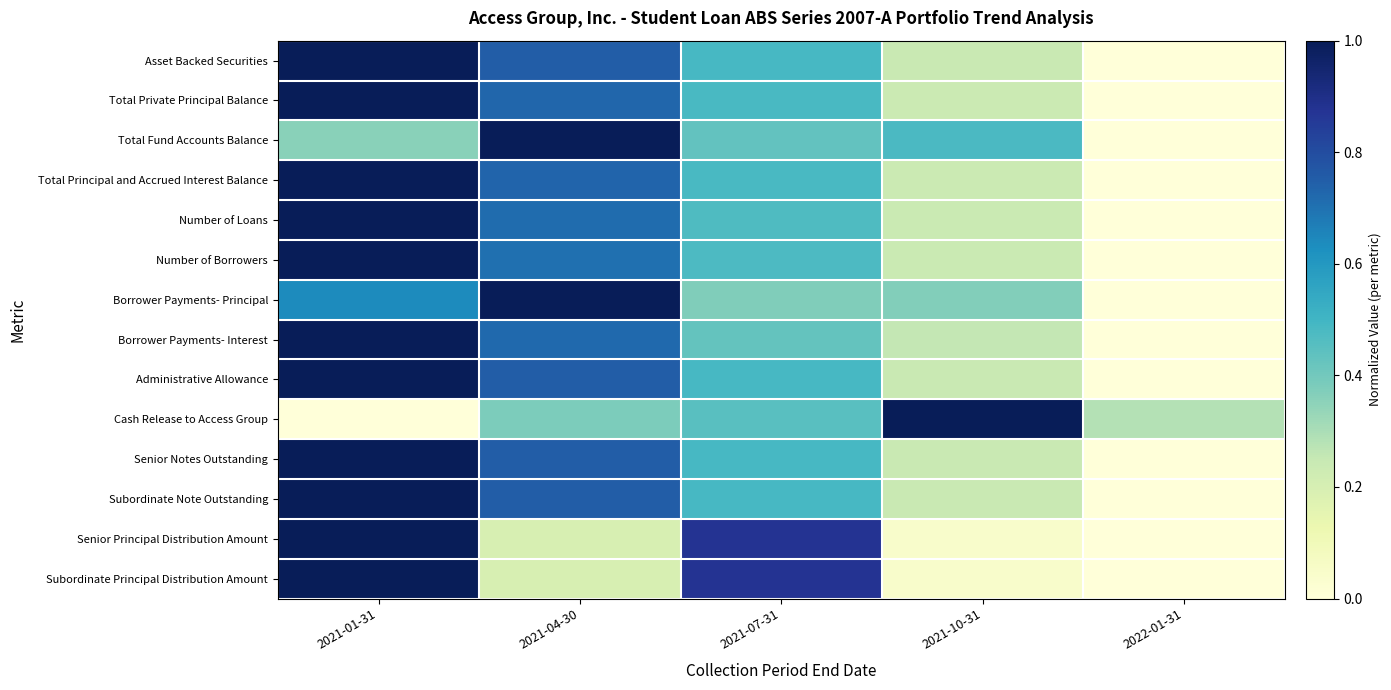

Which category has the highest value across all series?

2021-01-31